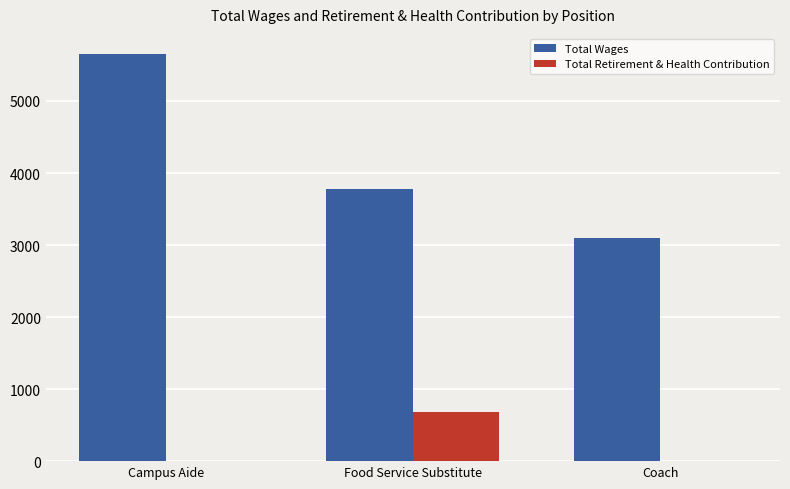

Are the bars horizontal?

No